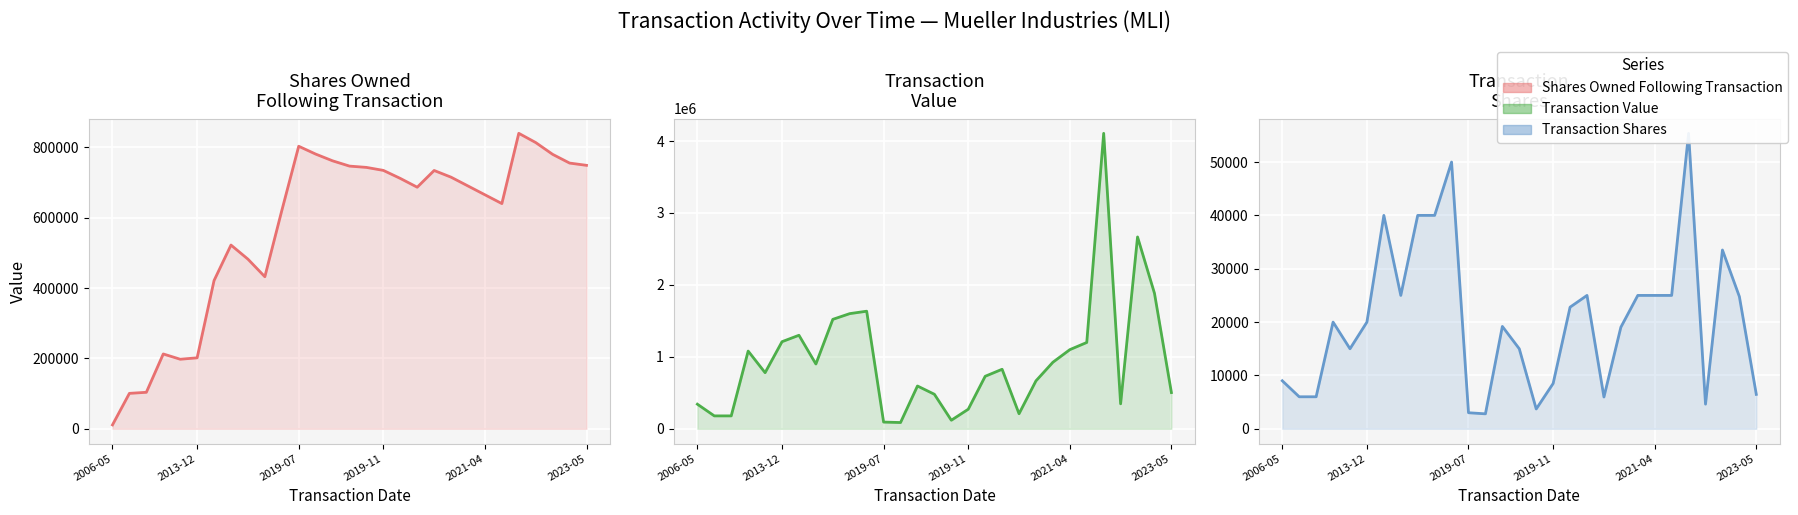

Rank the series by their maximum value, from lowest to highest.

transactionShares, sharesOwnedFollowingTransaction, transactionValue